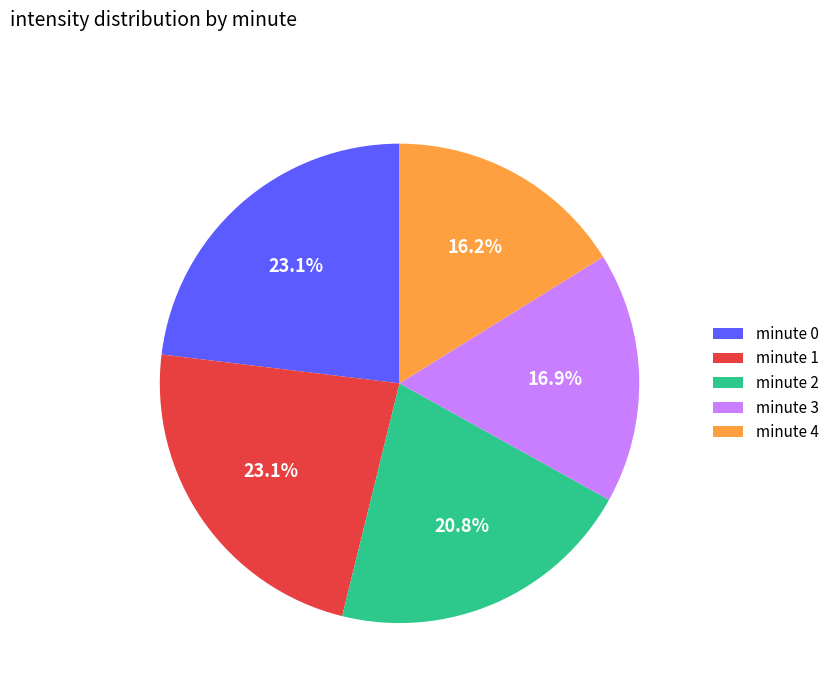

Count the number of slices in the pie.

5